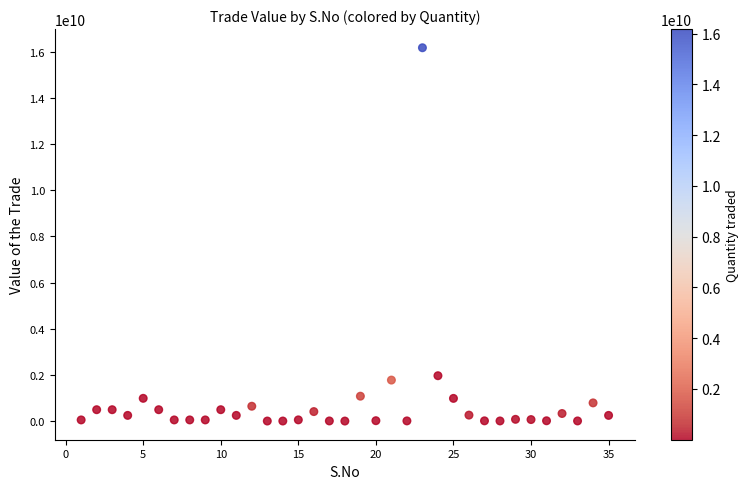

What Y value in the scatter plot is closest to 8085191561?

1964540000.0